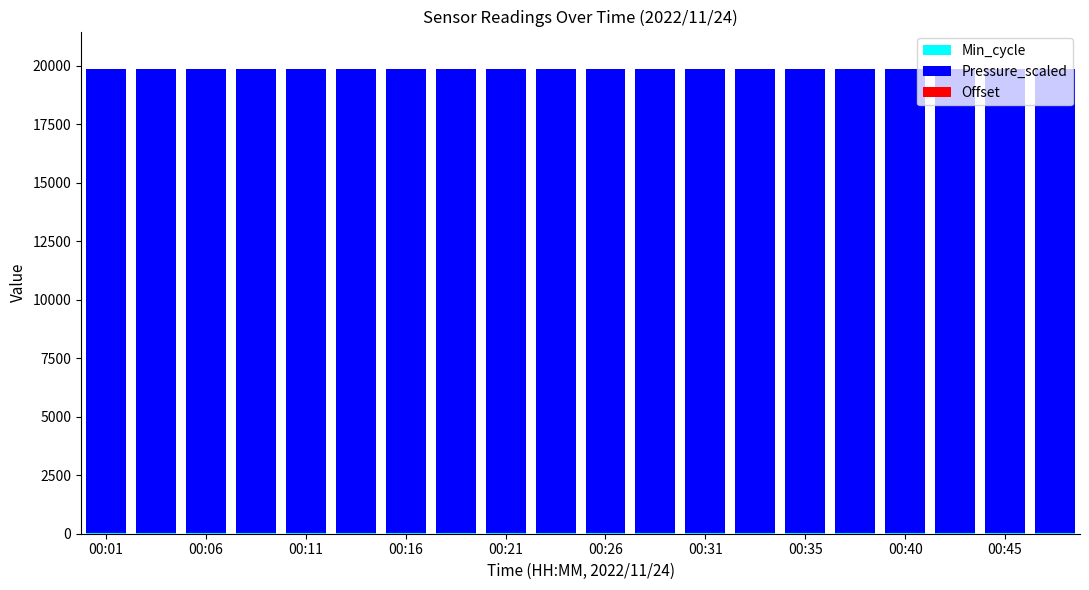

How many data points does each series have?

20